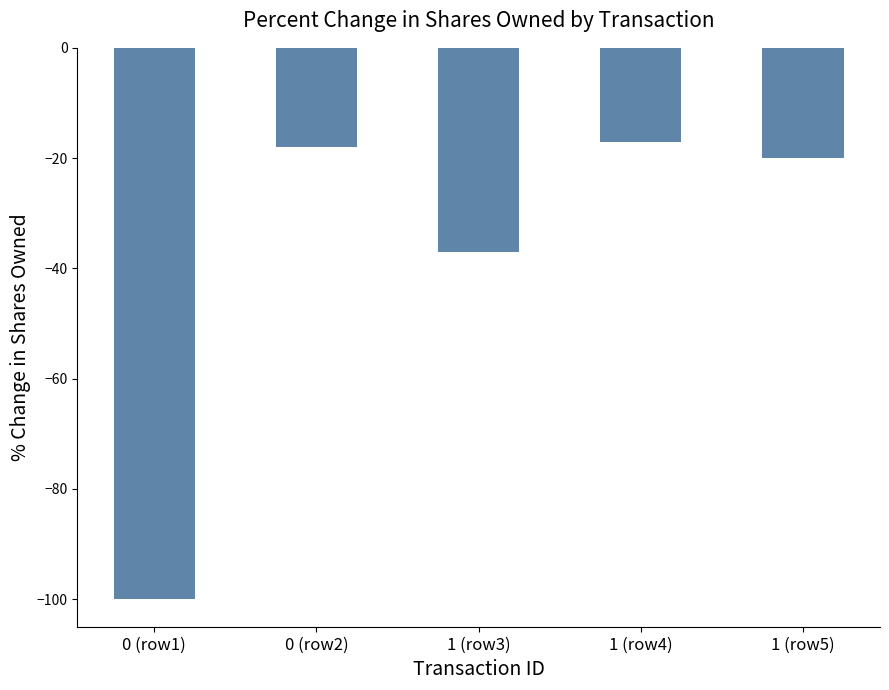

Where does the data first go above -20?

0 (row2)